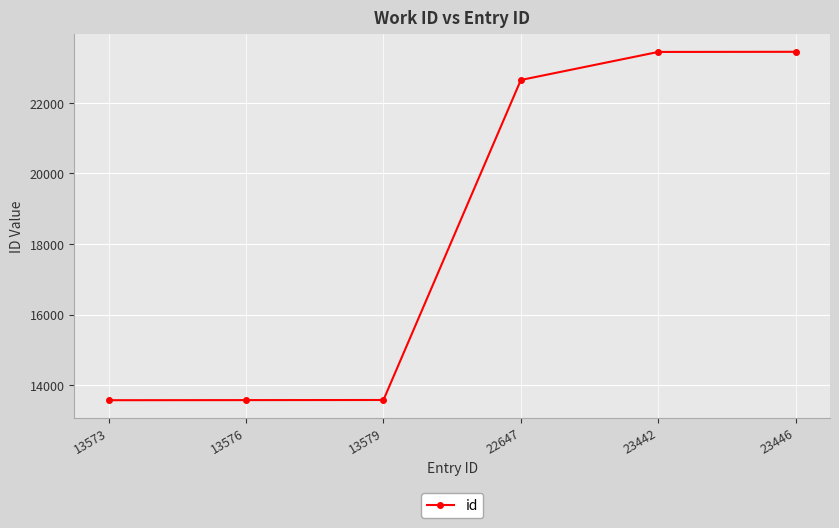

Does the chart display data point markers on the line(s)?

Yes